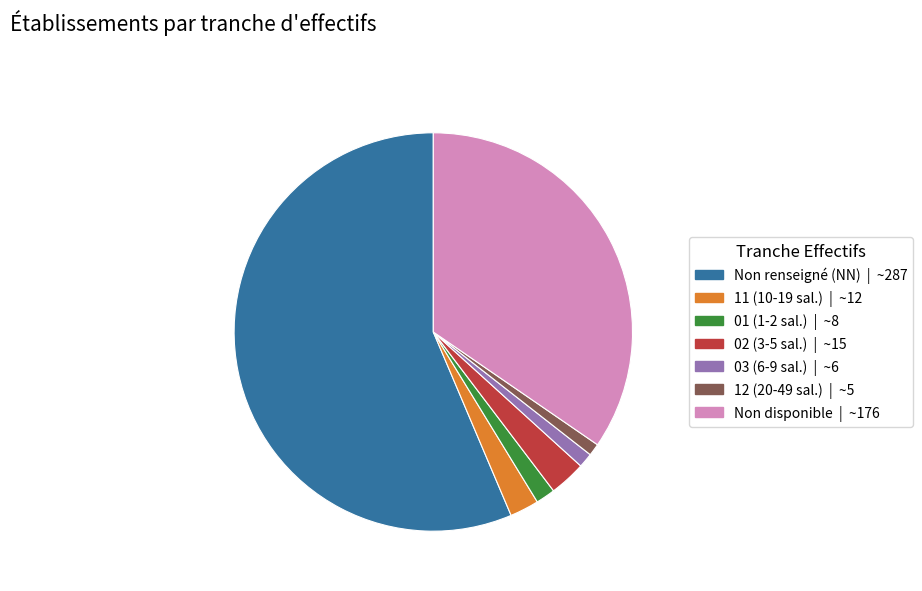

Is there any slice that represents more than half of the pie?

Yes